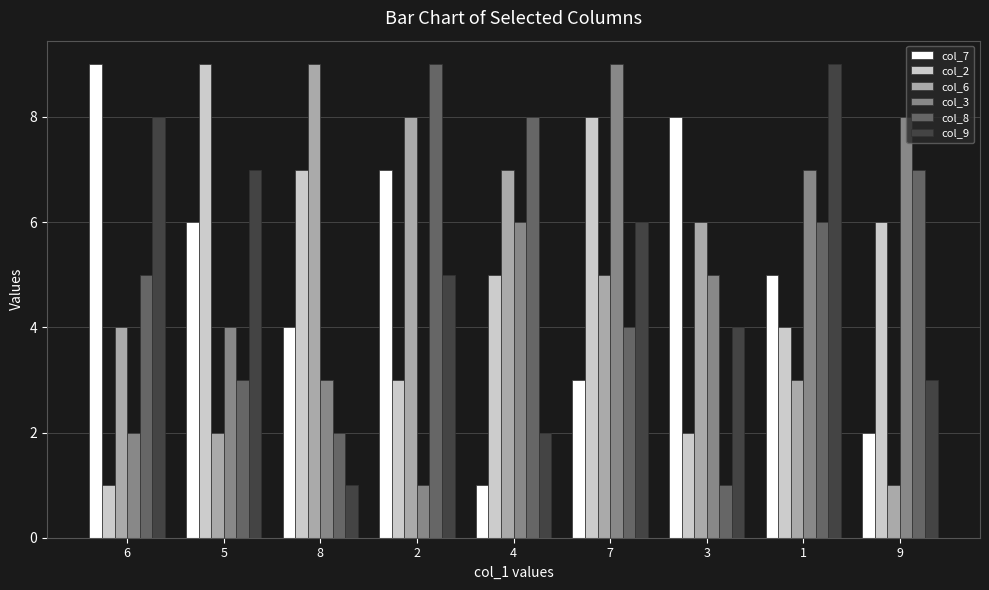

The value of col_6 at 8 is 5. True or false?

False